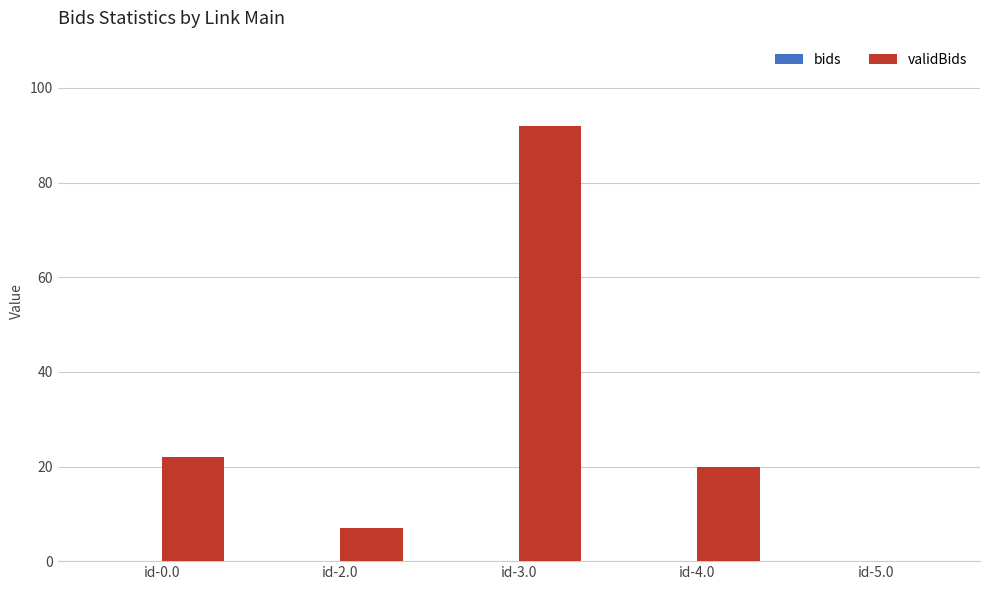

Read the value at id-2.0, to the nearest 5.

5